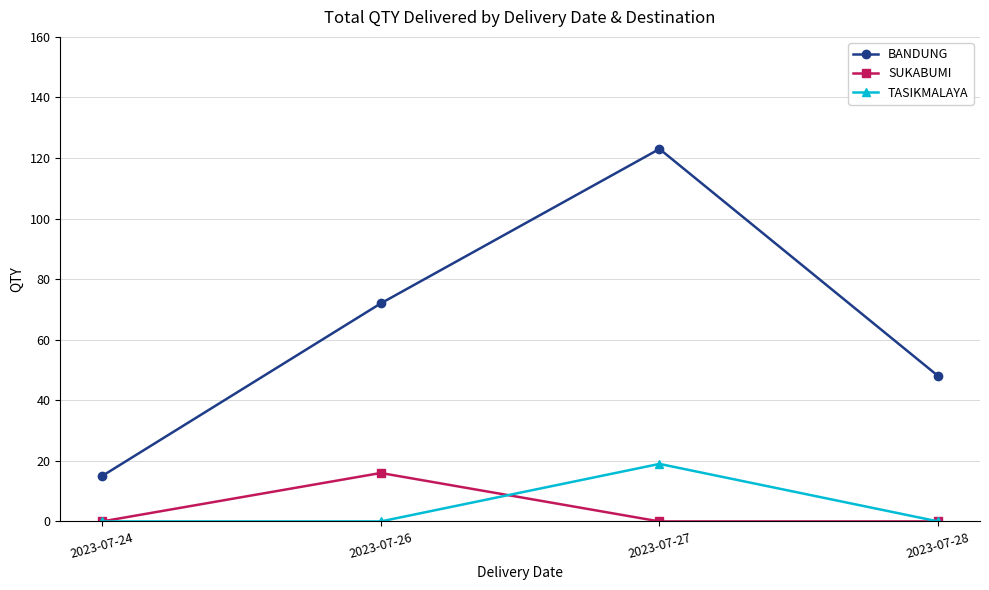

List the labels in order of BANDUNG value, largest first.

2023-07-27, 2023-07-26, 2023-07-28, 2023-07-24